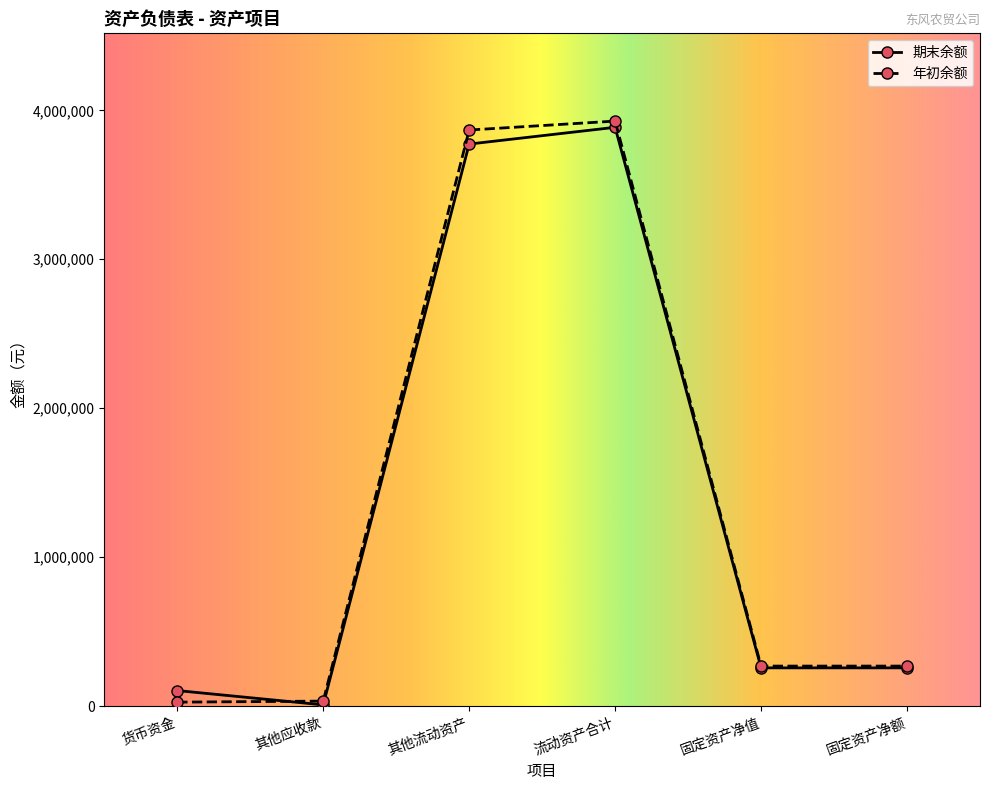

At which label does 期末余额 reach its minimum?

其他应收款